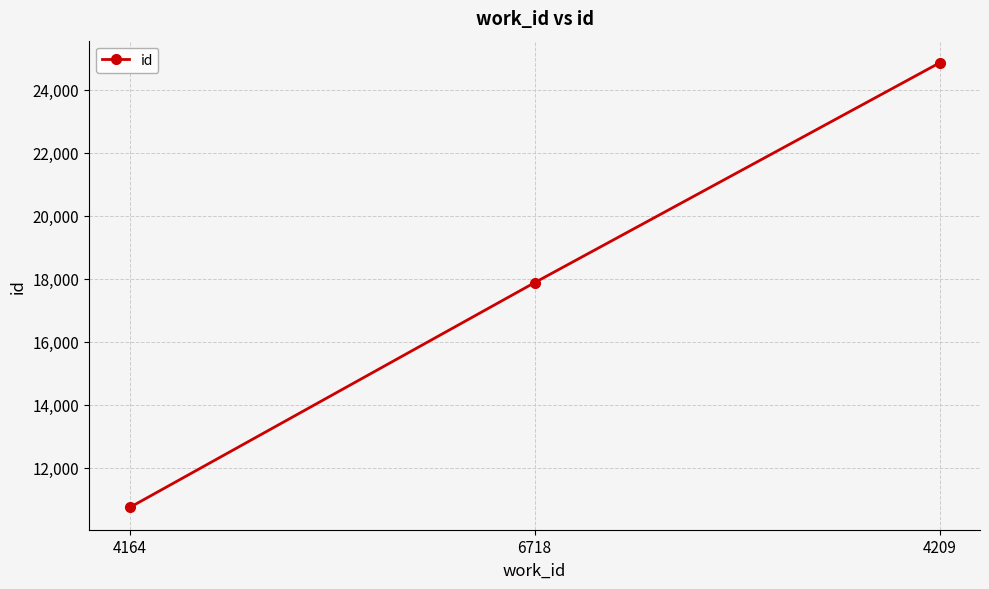

What is the value of the 2nd point from the left?

17875